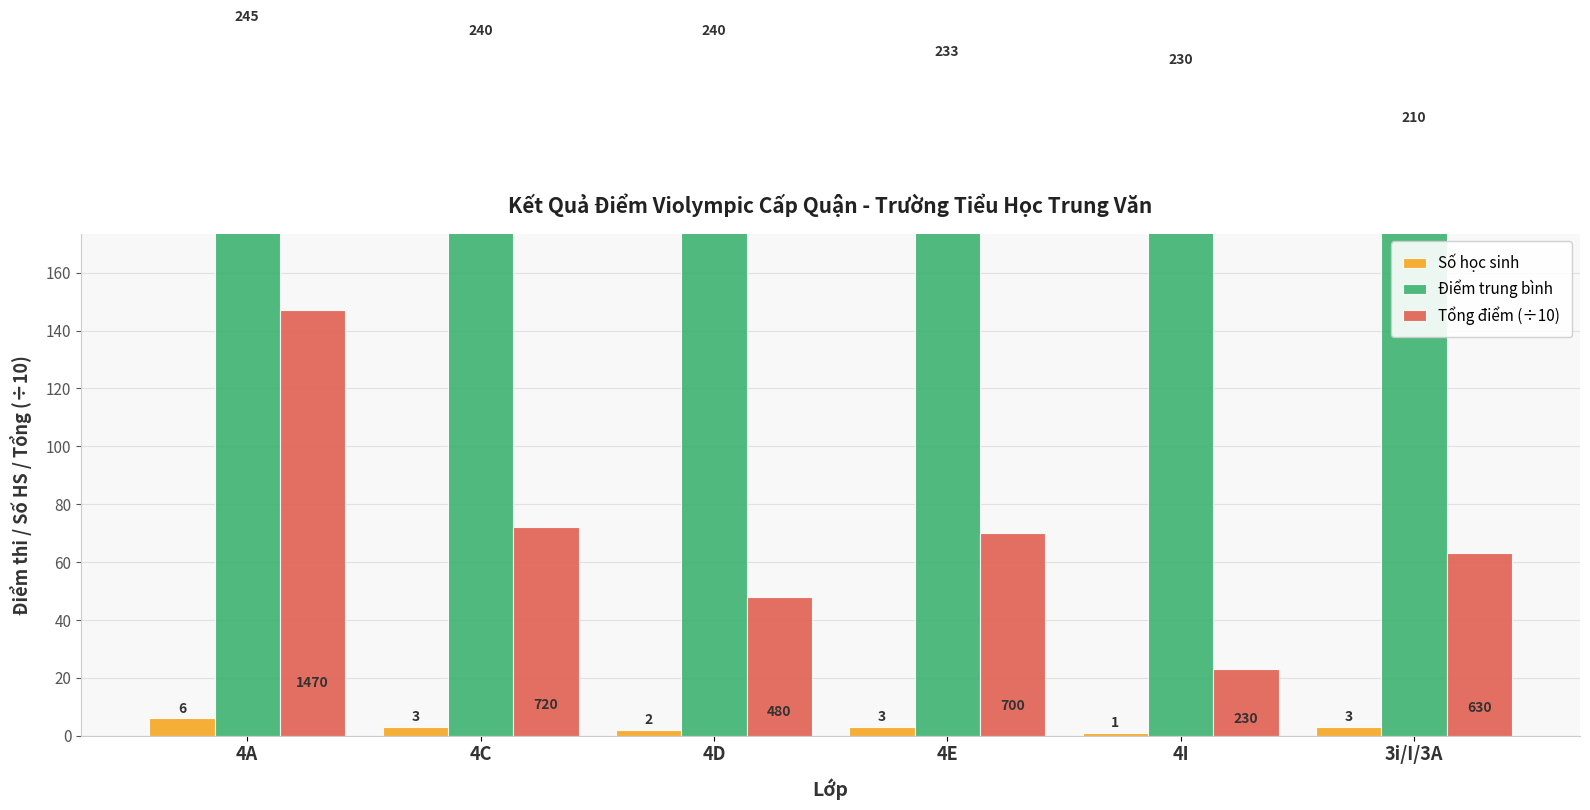

What is the label of the 3rd bar from the left?

4D